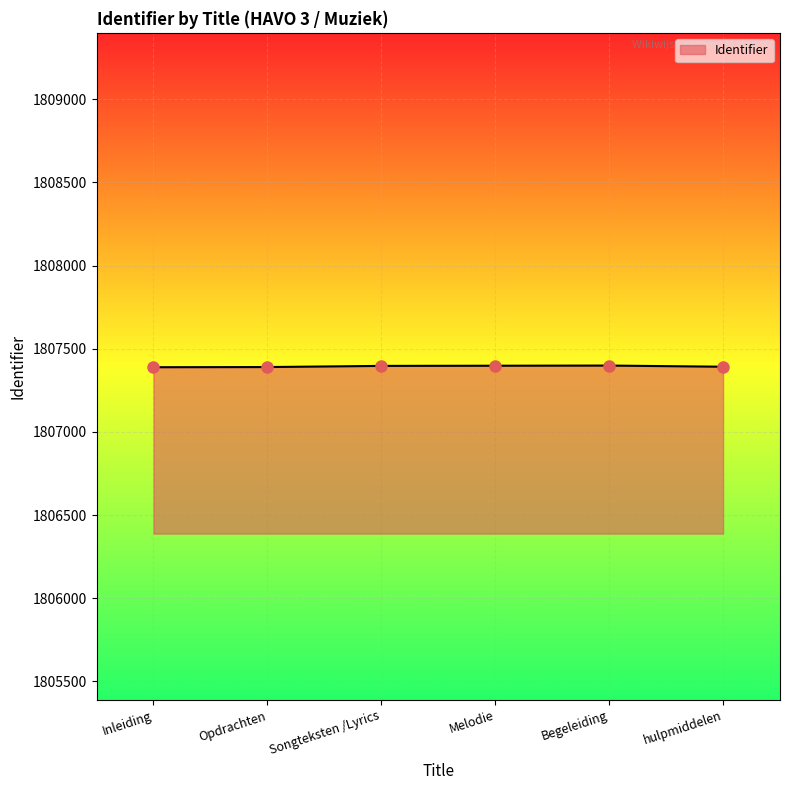

What position from the left is Begeleiding?

5